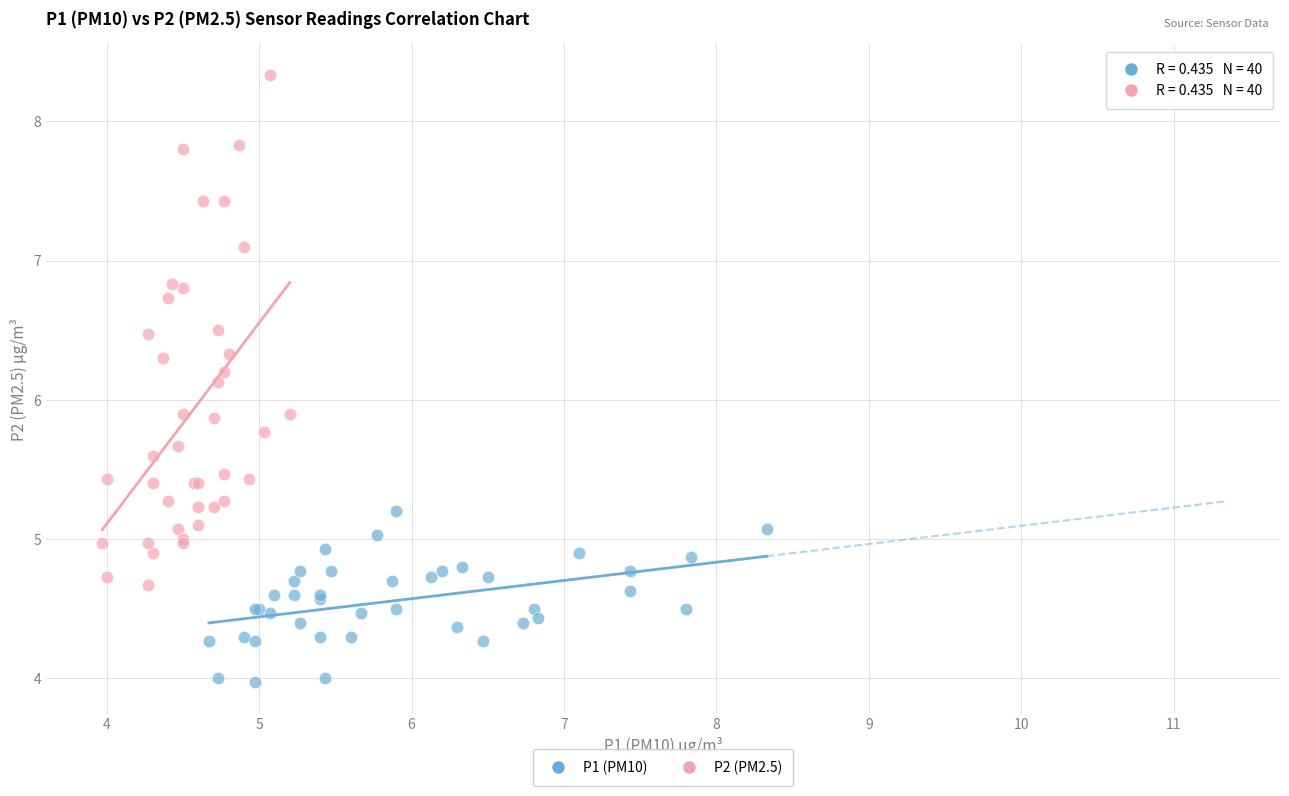

Which series has the largest Y range (max minus min)?

P2 (PM2.5)